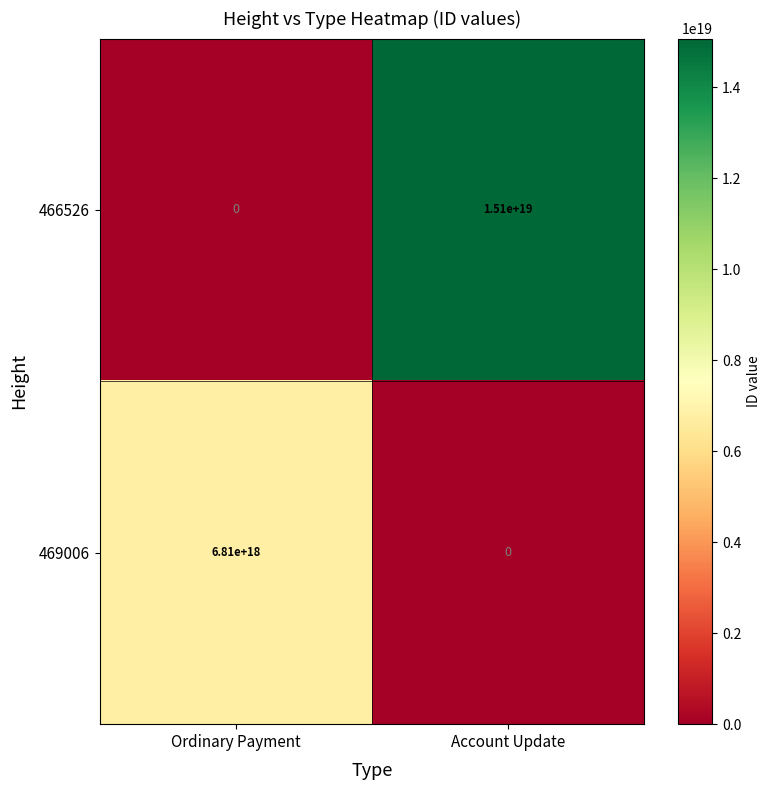

True or false: 469006 has a value of 4052319606657517568 at Account Update.

False